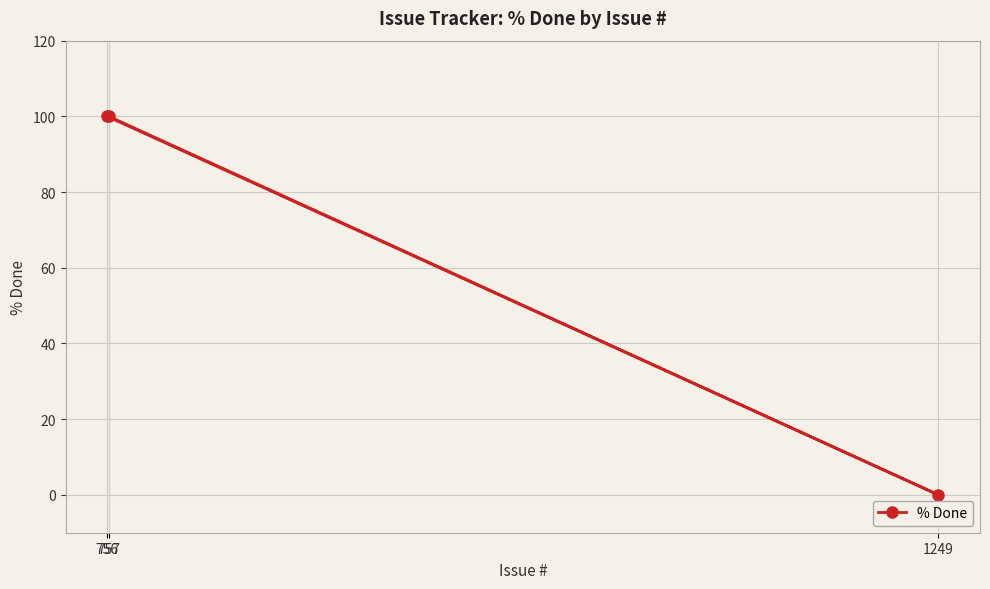

Which category has the highest value across all series?

756